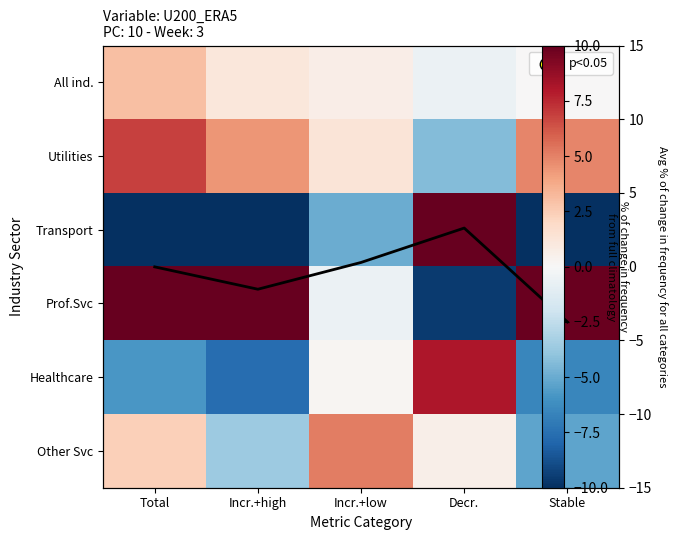

Count the number of categories in the chart.

5